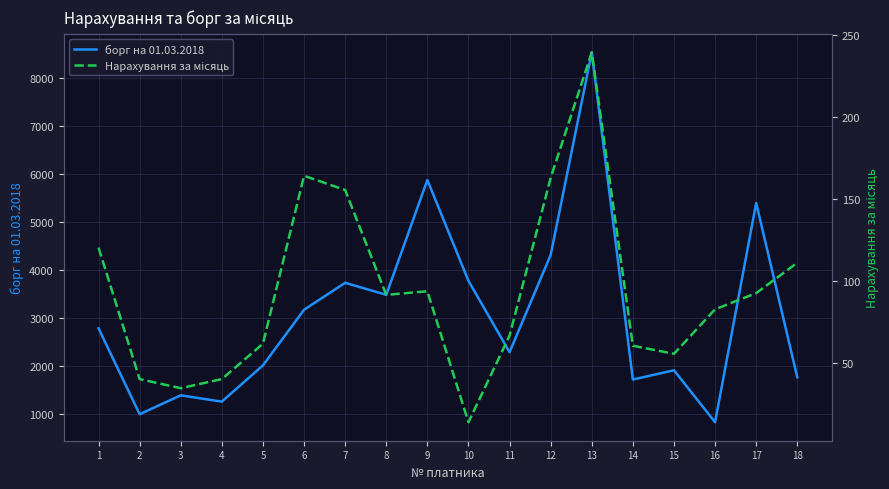

What is the total value across all series at 3?

1430.1